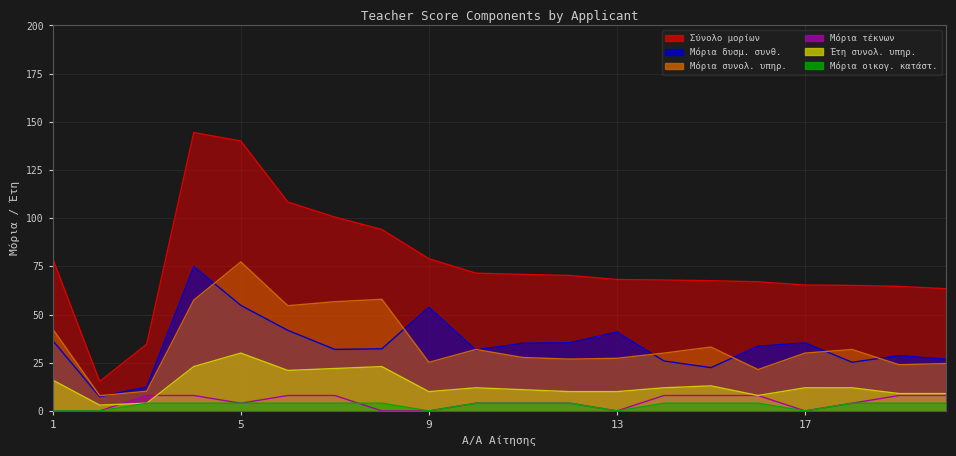

What is the value of the Μόρια συνολ. υπηρ. point at the 19th from the left?

23.9